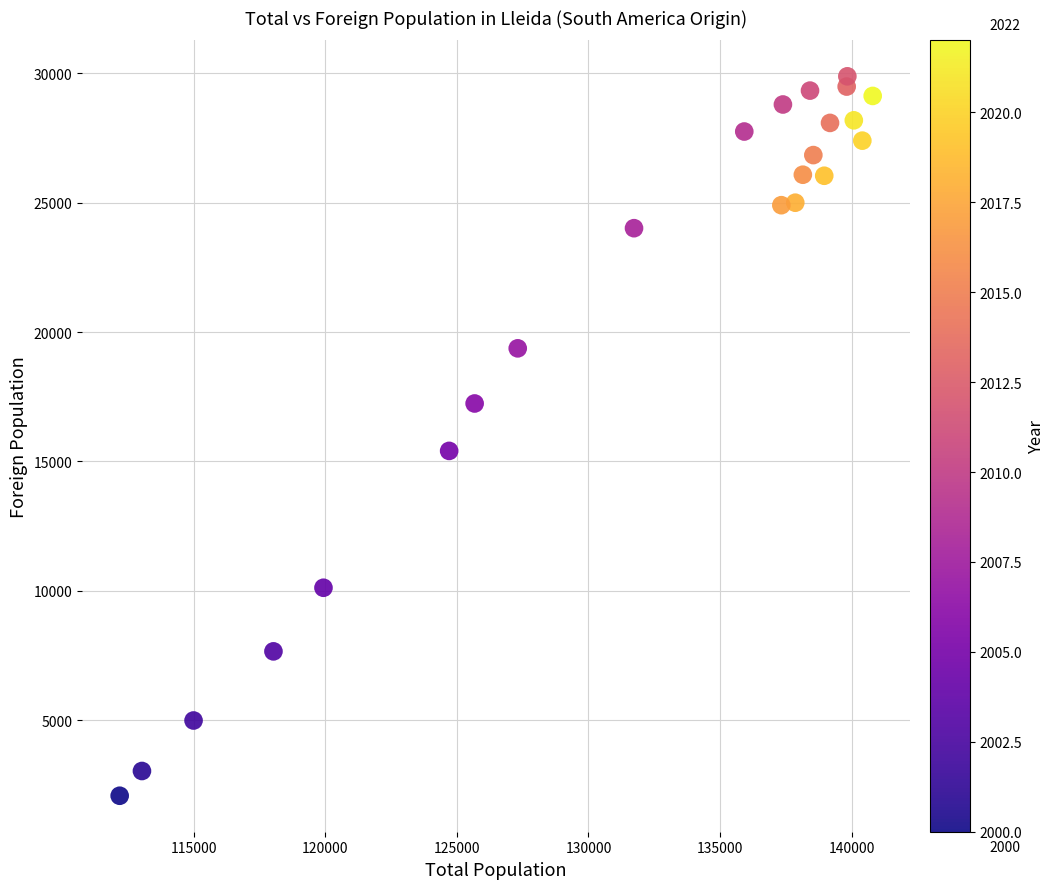

What Y value in the scatter plot is closest to 15980?

15406